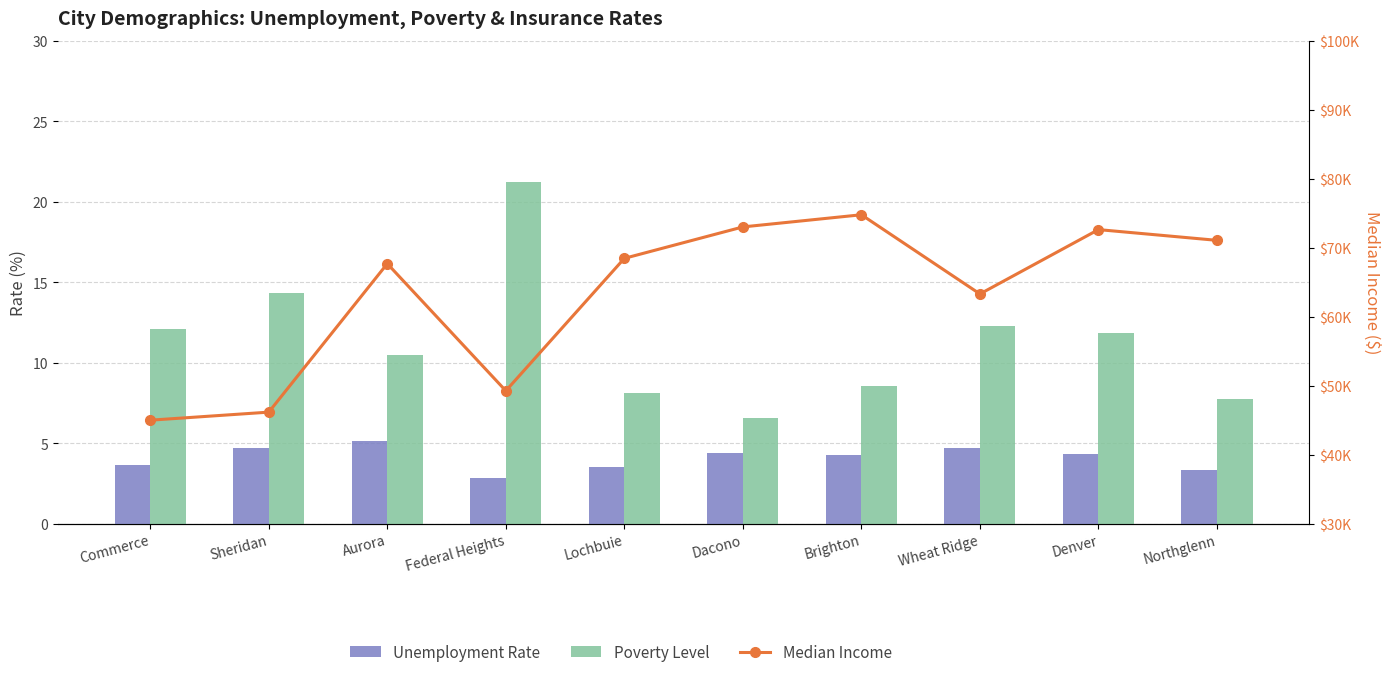

Between Lochbuie and Wheat Ridge, which series saw the biggest shift?

Median Income